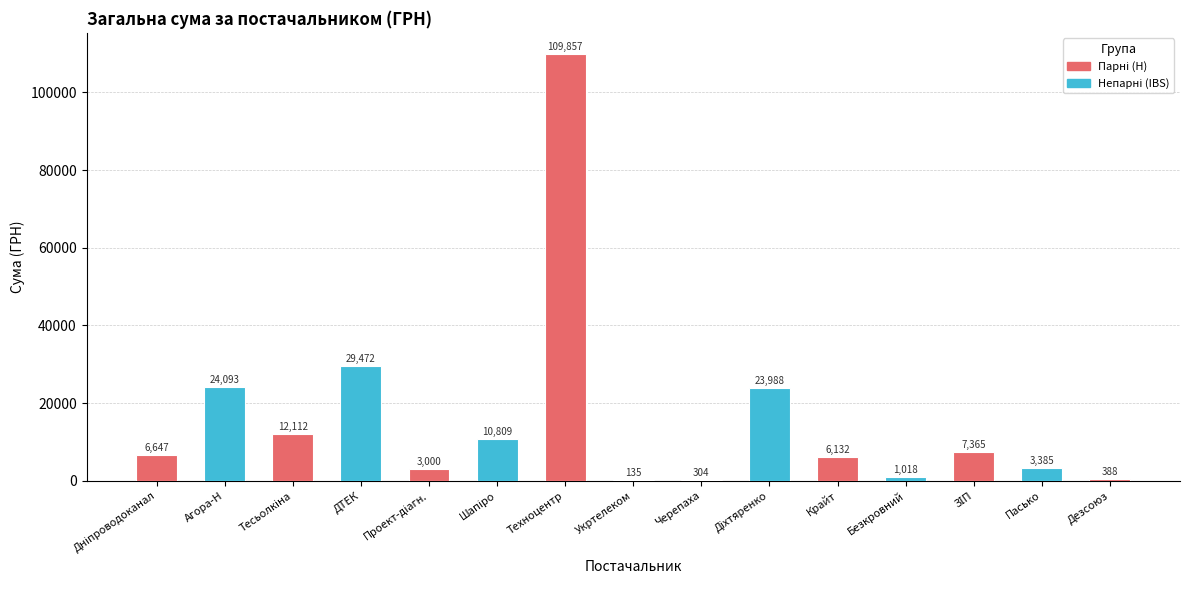

How many data points does each series have?

15